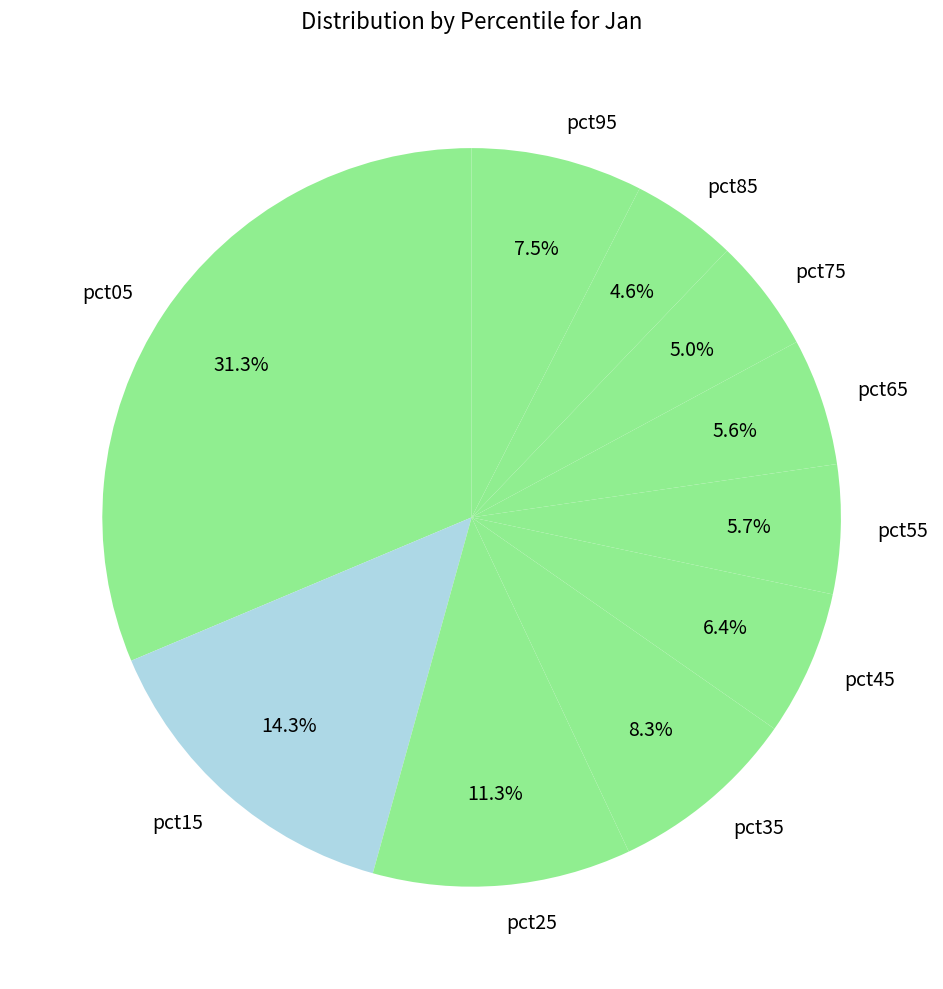

What percentage is the pct15 slice, to the nearest percent?

14%